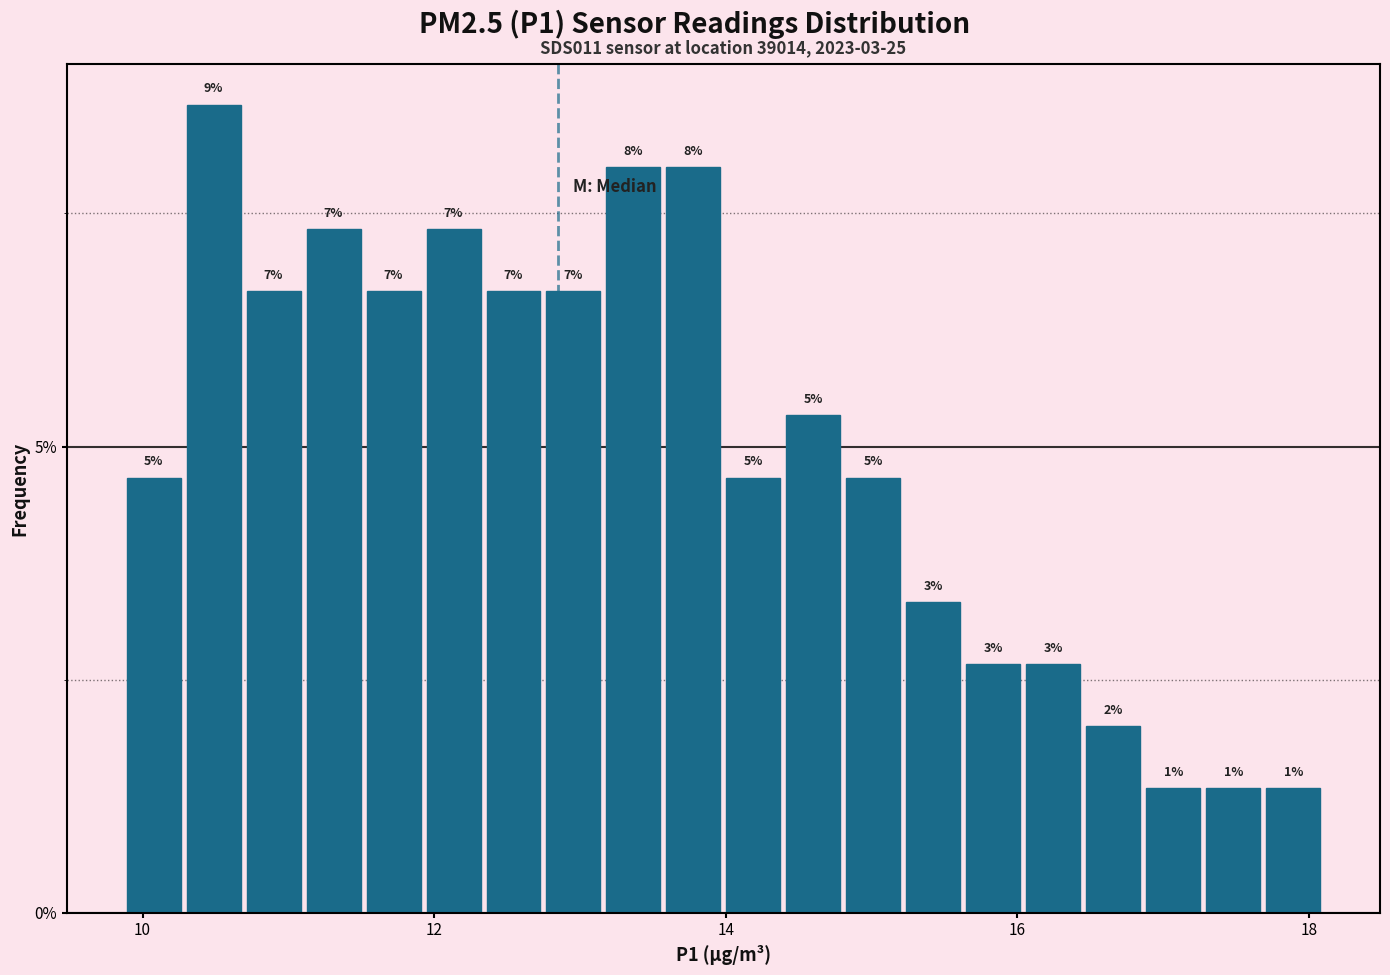

Around what value on the x-axis is the tallest bar? Give the approximate position of its centre, as read against the axis.

10.4